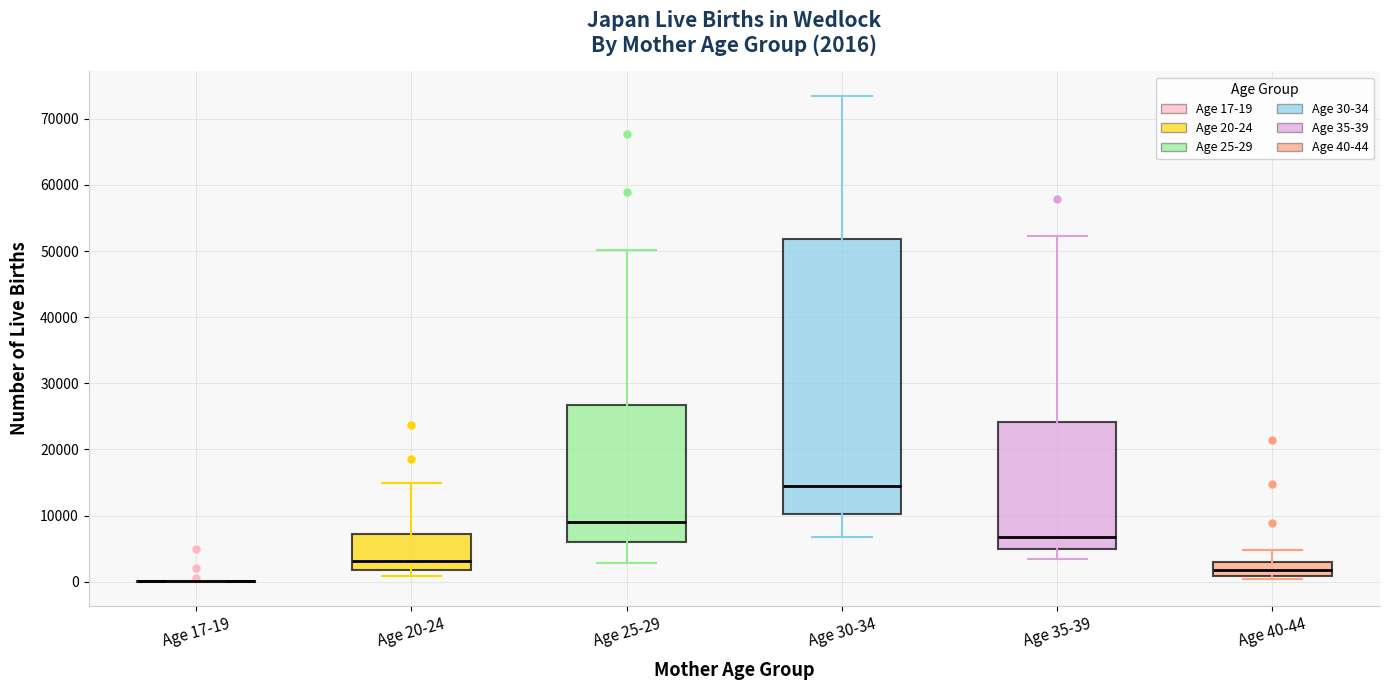

Comparing the boxes themselves (not the whiskers), which one is the tallest?

Age 30-34